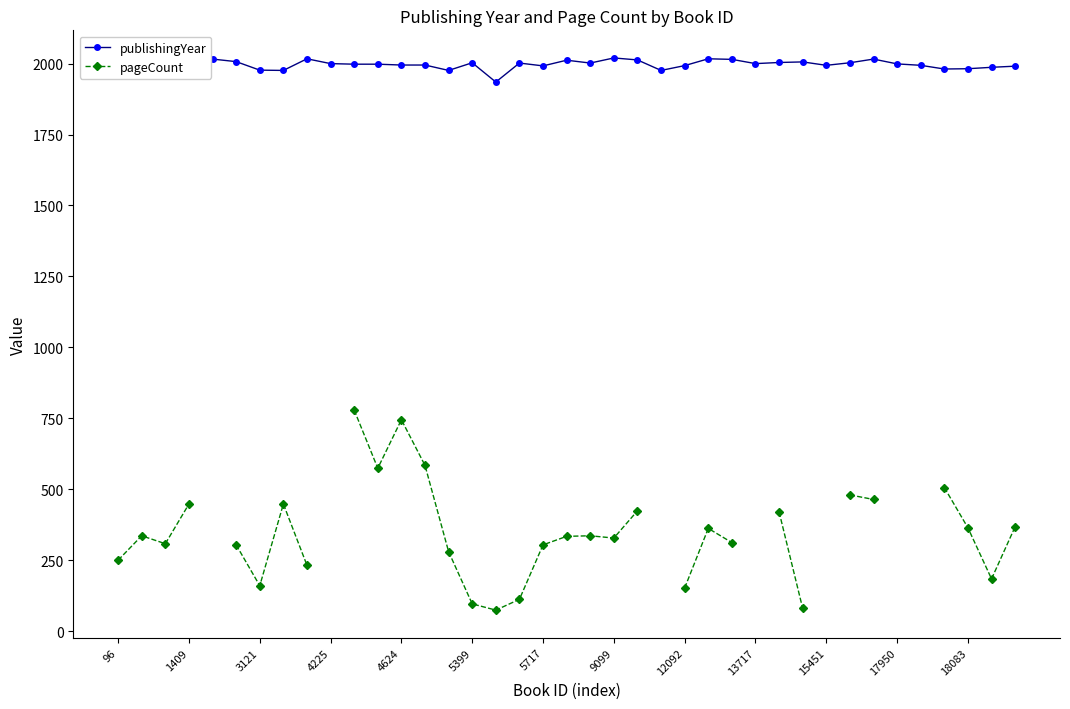

What is the maximum value for publishingYear?

2020